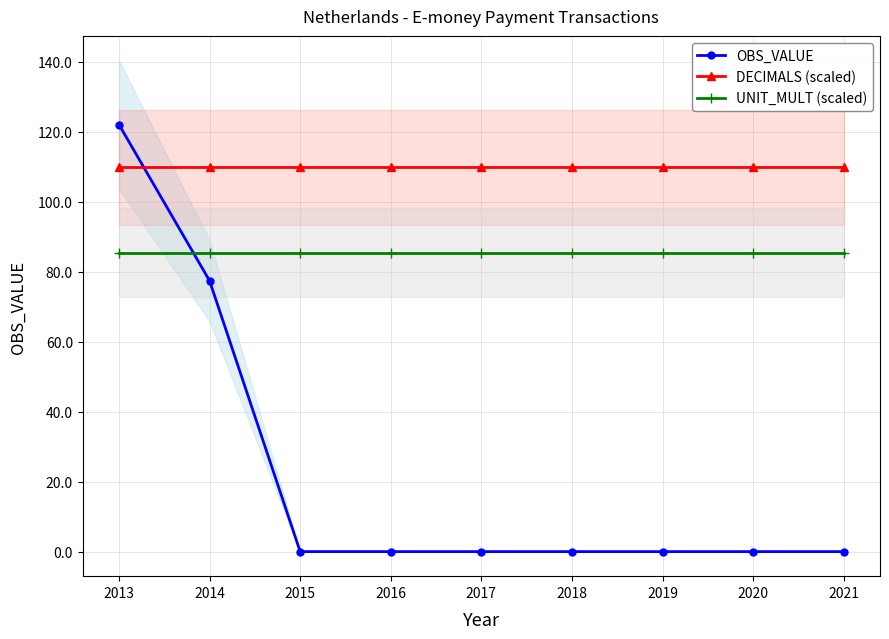

What is the highest value of the DECIMALS (scaled) series?

109.9